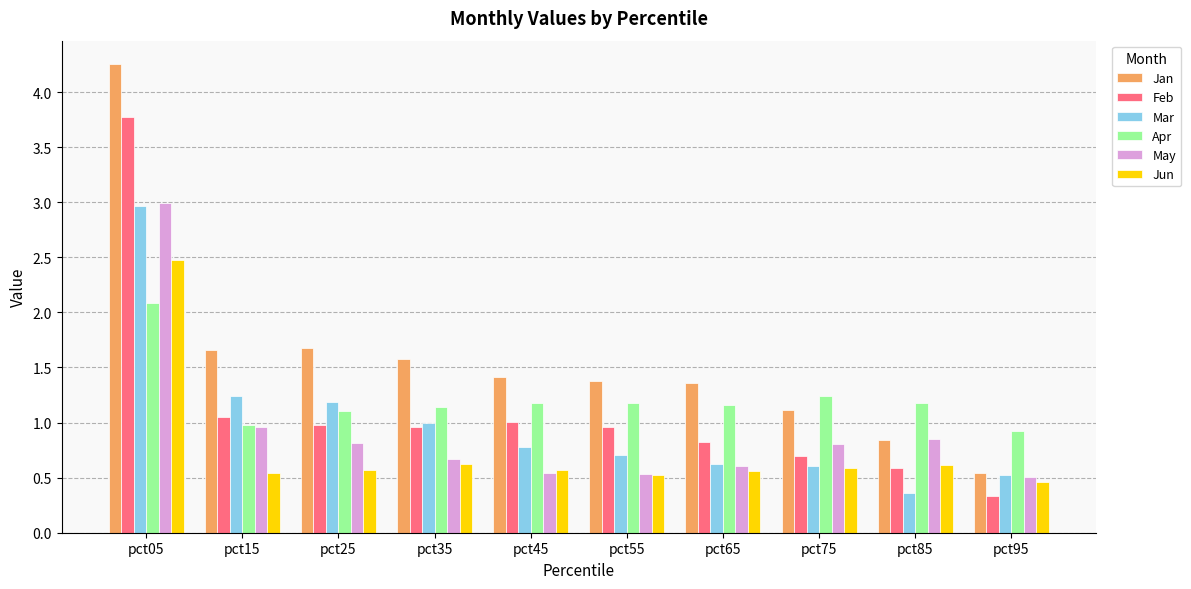

Which category has the highest value in the May series?

pct05